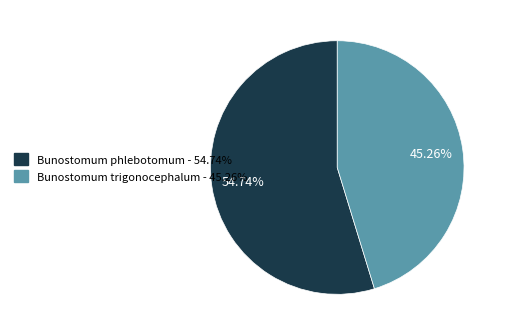

Does any single category account for the majority?

Yes